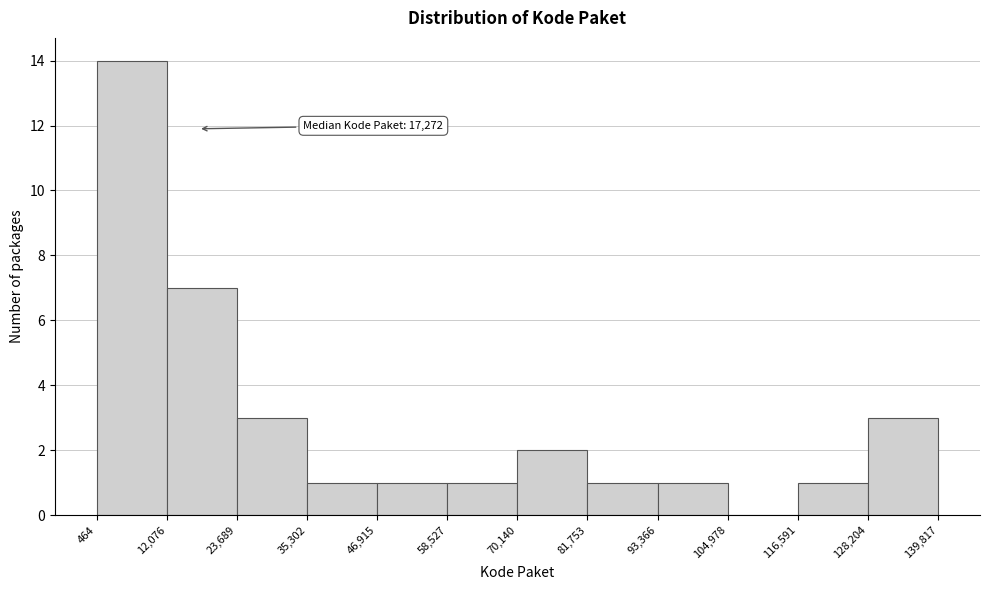

Which range on the x-axis has the tallest bar?

464 to 12,076